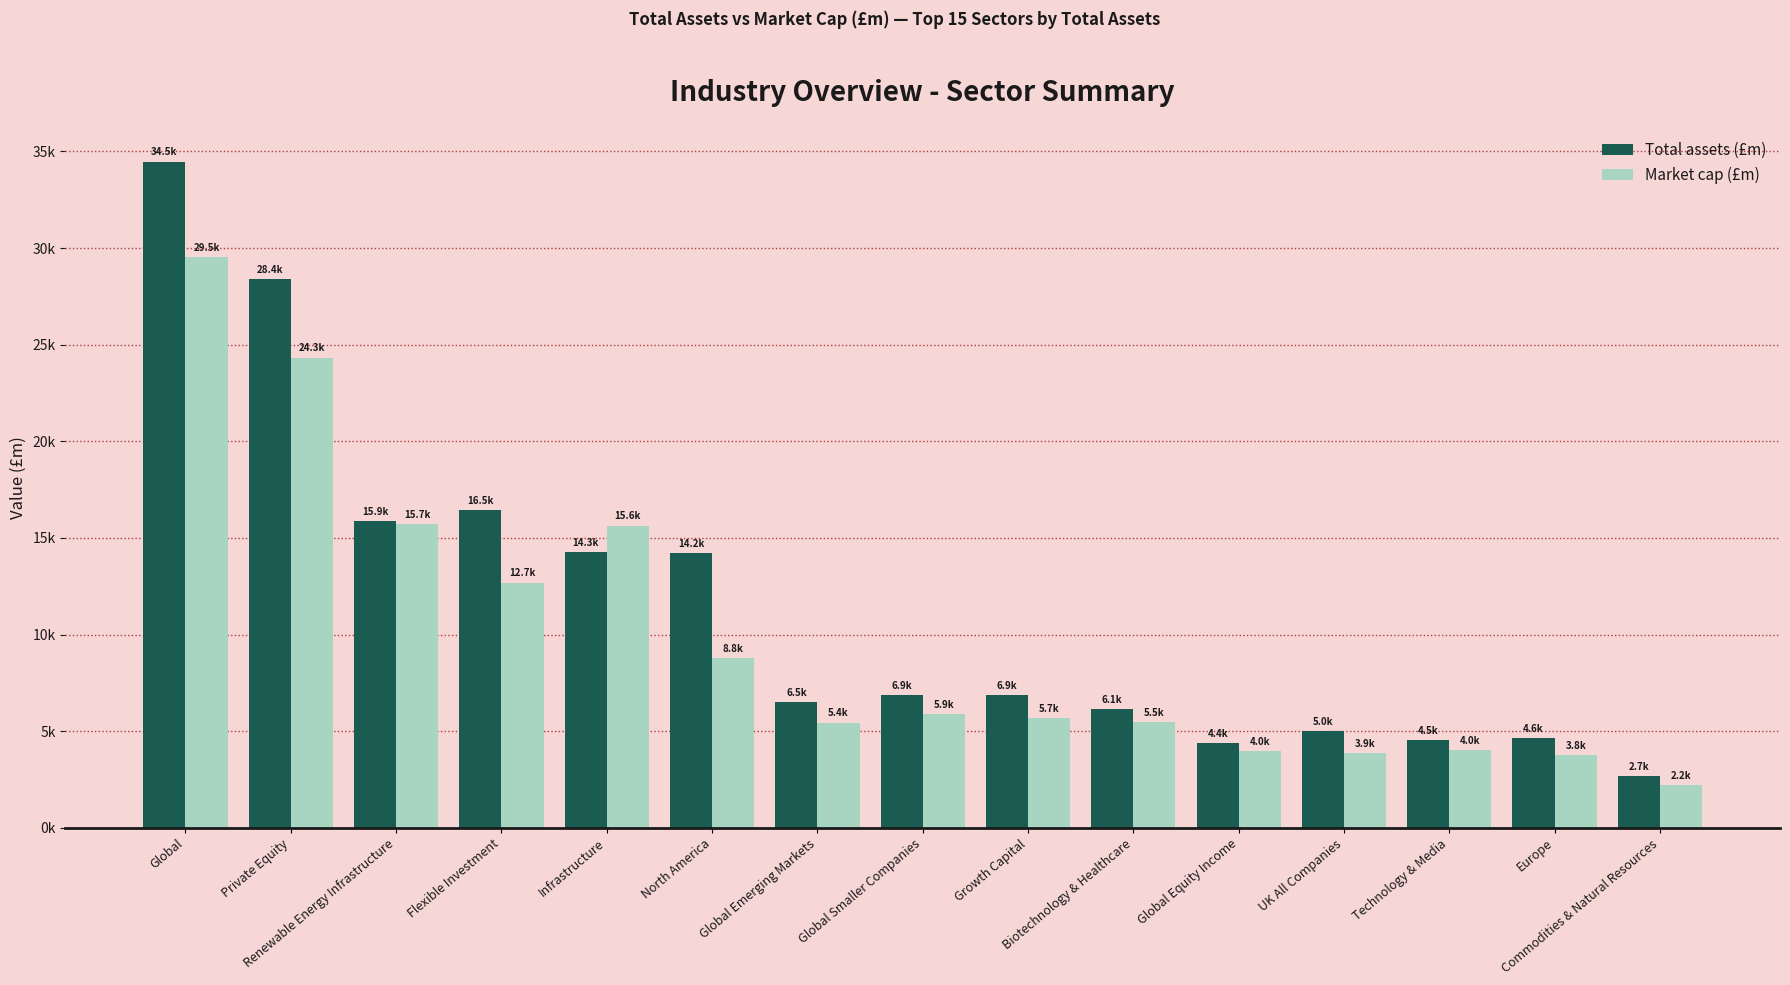

What is the label of the 1st bar from the left?

Global